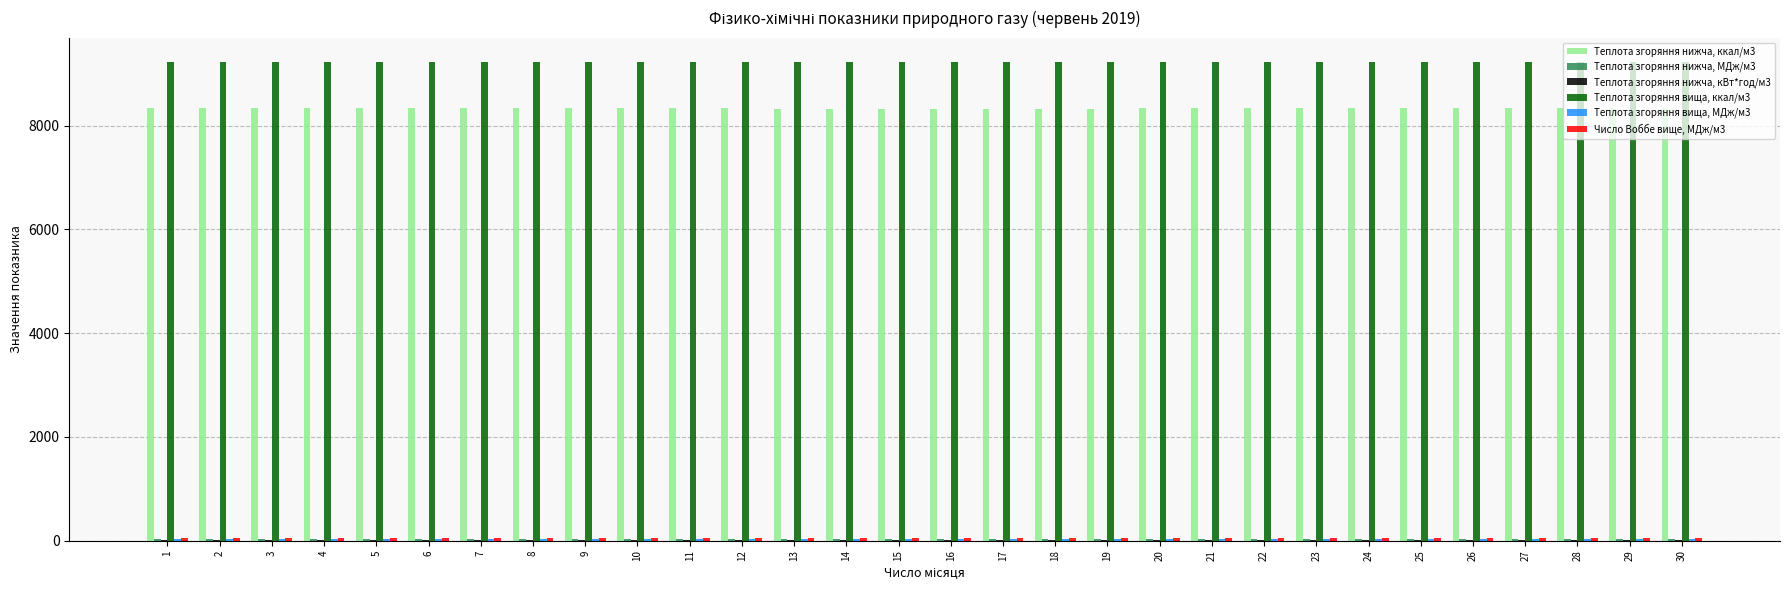

What is the maximum value shown in the chart?

9233.8